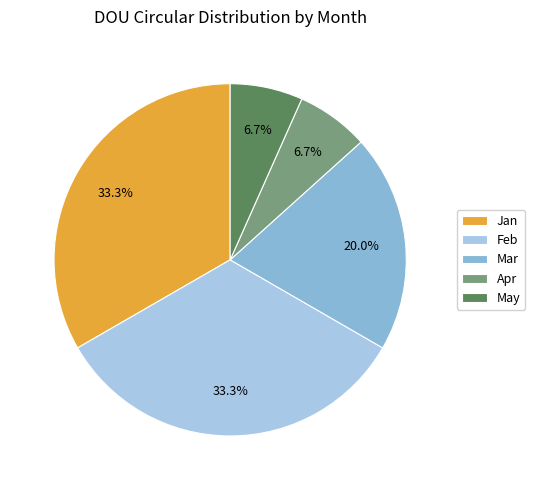

Which category has the smallest portion of the pie?

Apr